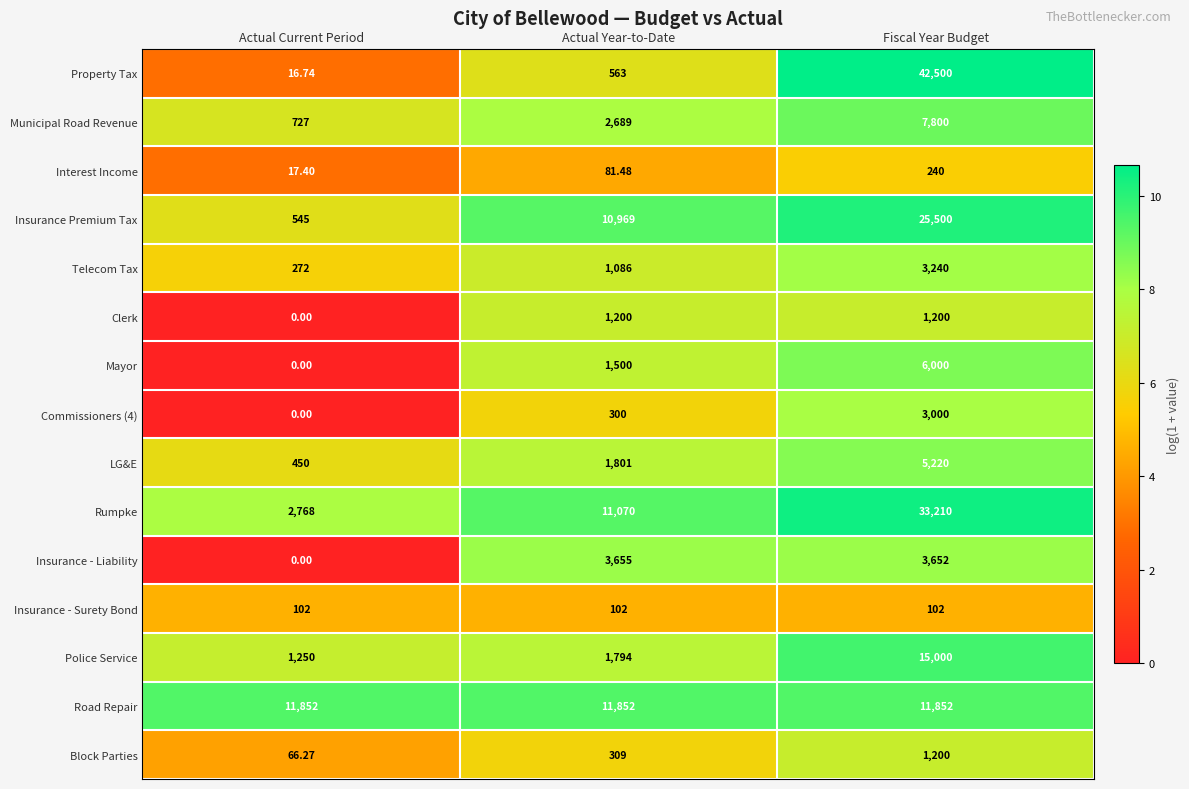

What is the spread (max minus min) of values at Fiscal Year Budget?

42398.0